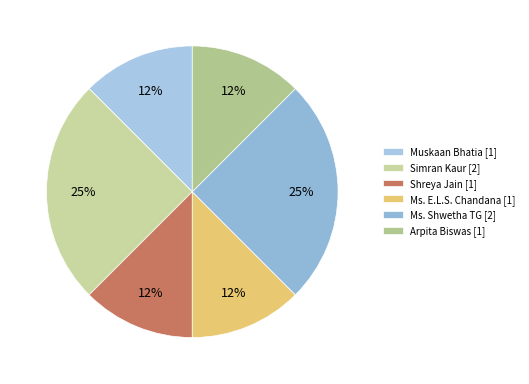

Count the number of slices in the pie.

6